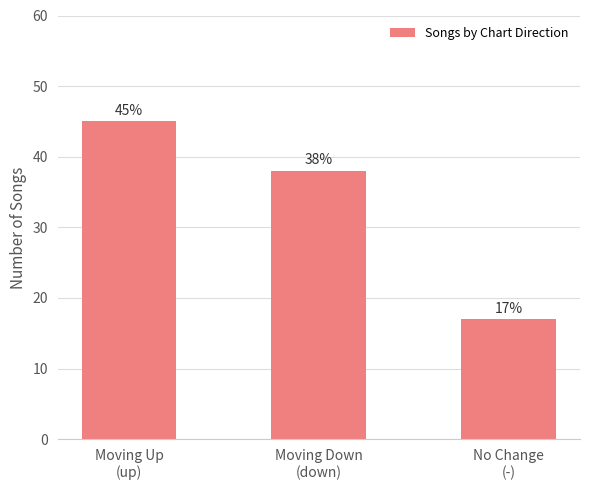

What position from the left is Moving Down
(down)?

2